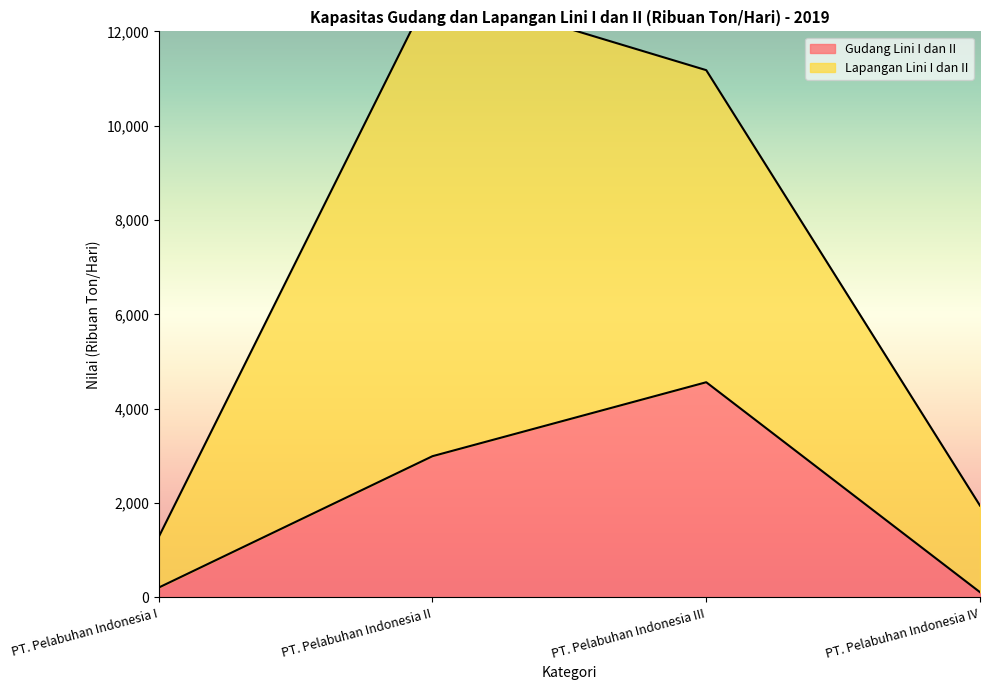

Reading left to right, list all the values displayed in this chart.

PT. Pelabuhan Indonesia I=207	PT. Pelabuhan Indonesia II=2993	PT. Pelabuhan Indonesia III=4561	PT. Pelabuhan Indonesia IV=109